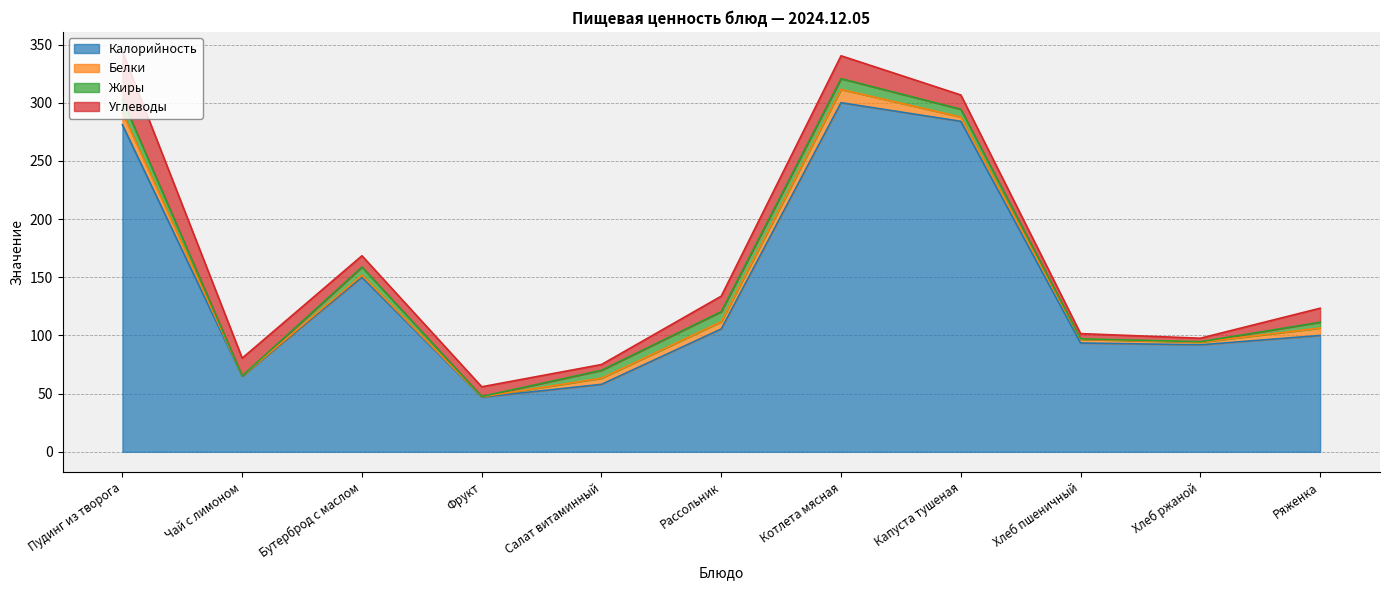

Where is Углеводы nearest to the value 22?

Котлета мясная